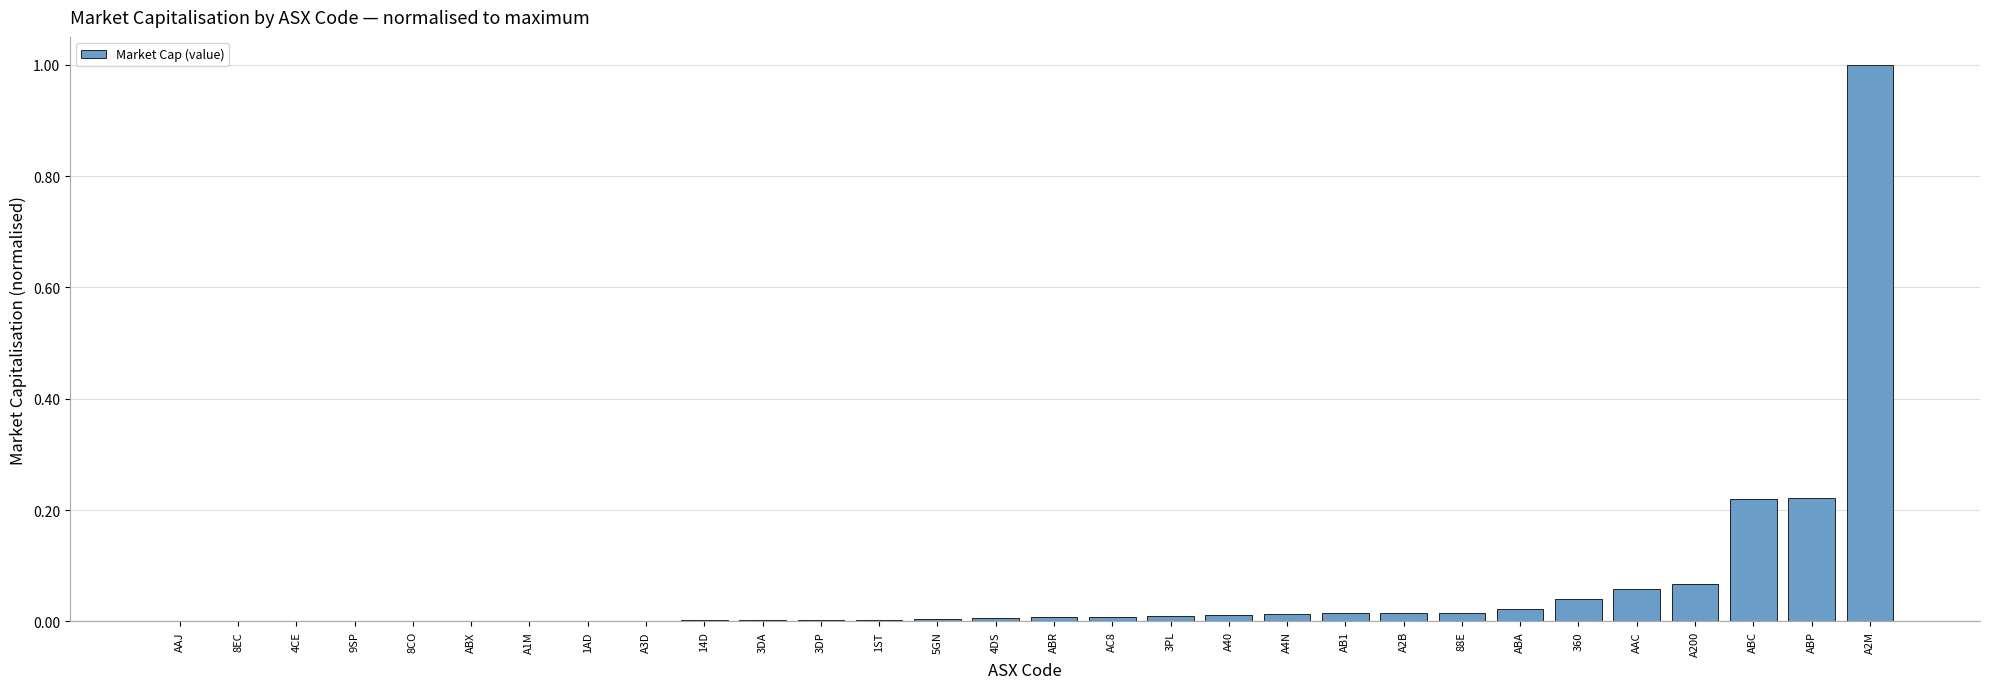

The chart shows a value of 0.0 at 3DP. True or false?

True